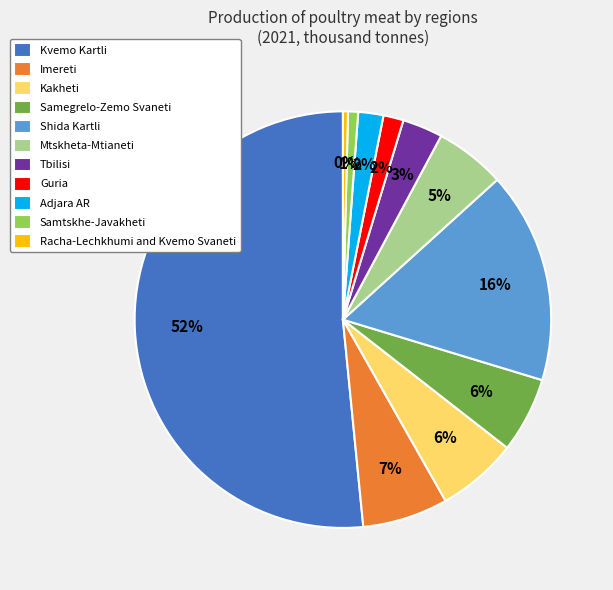

Which slice is the largest?

Kvemo Kartli